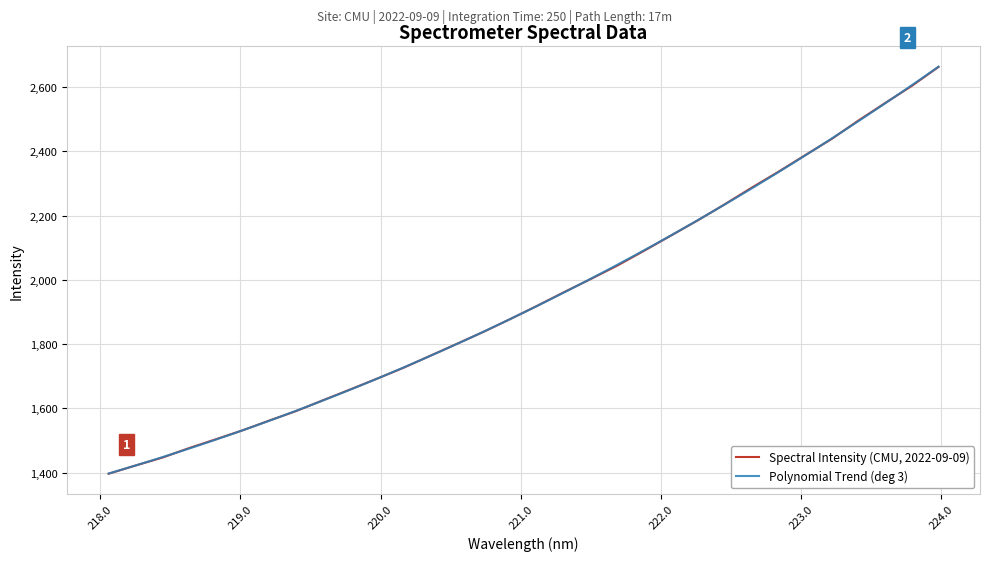

Is this an area chart (filled region under the line)?

No